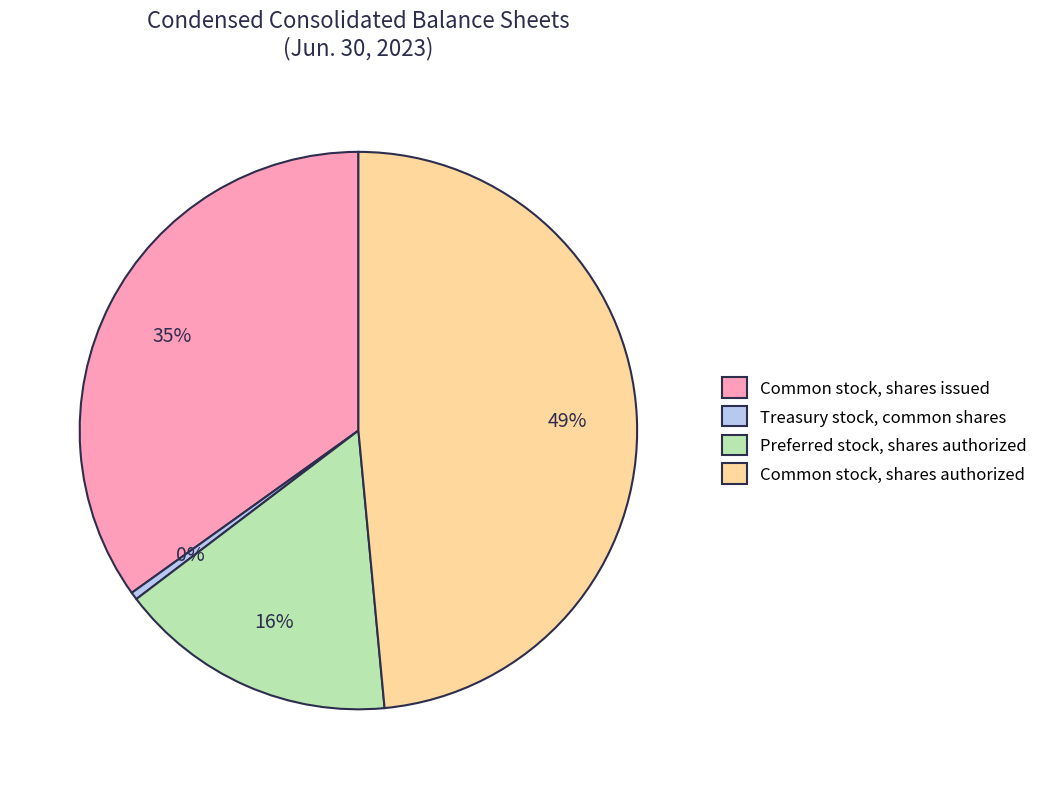

Between Treasury stock, common shares and Preferred stock, shares authorized, which is larger?

Preferred stock, shares authorized